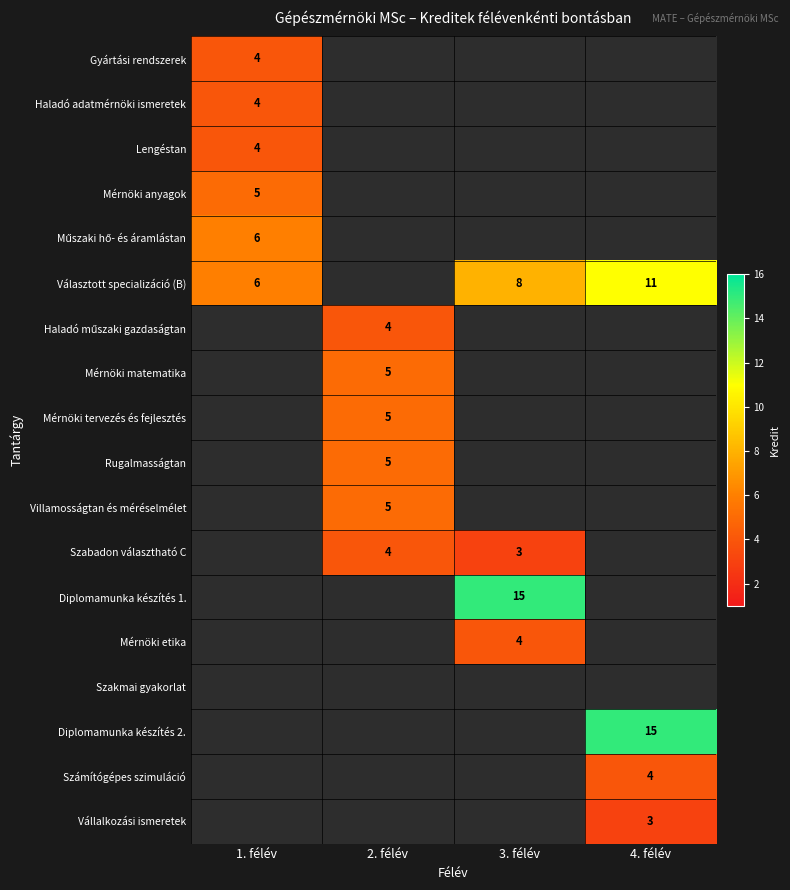

Which has a higher value, 2. félév or 3. félév?

3. félév